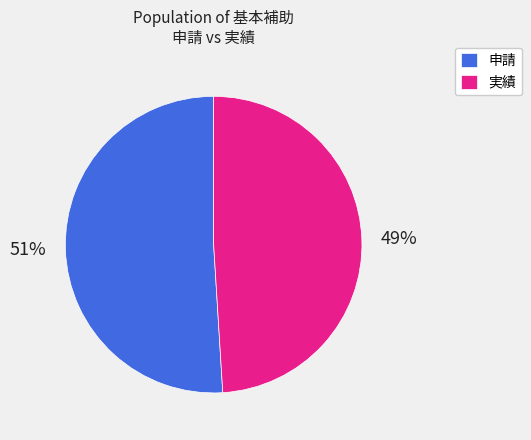

Count the number of slices in the pie.

2